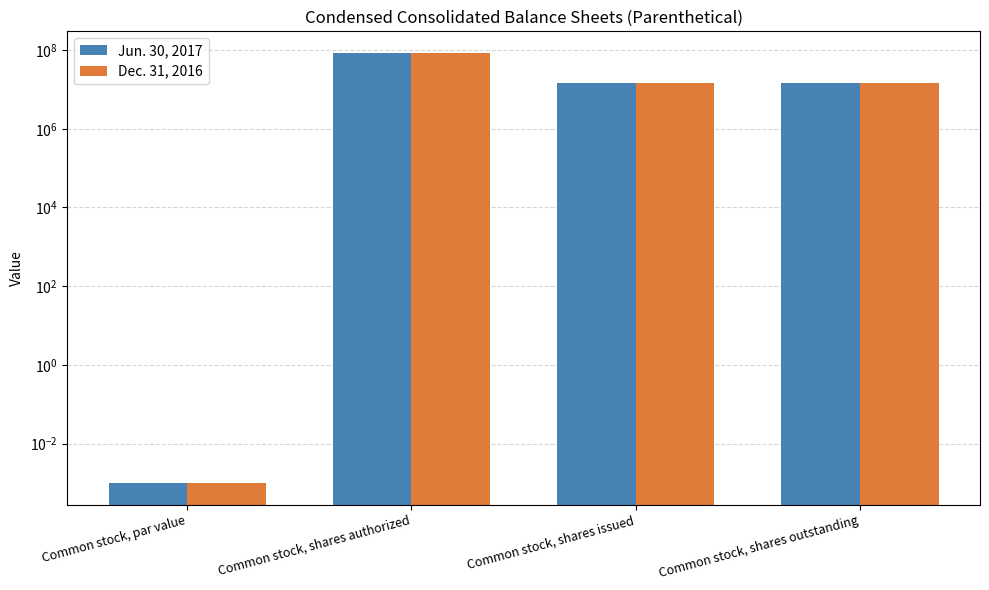

Where is Dec. 31, 2016 nearest to the value 42500000?

Common stock, shares issued